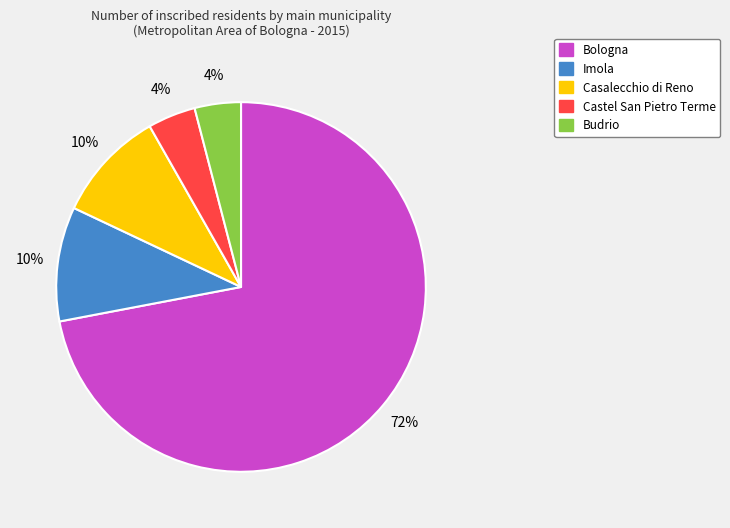

What is the largest slice in the pie chart?

Bologna